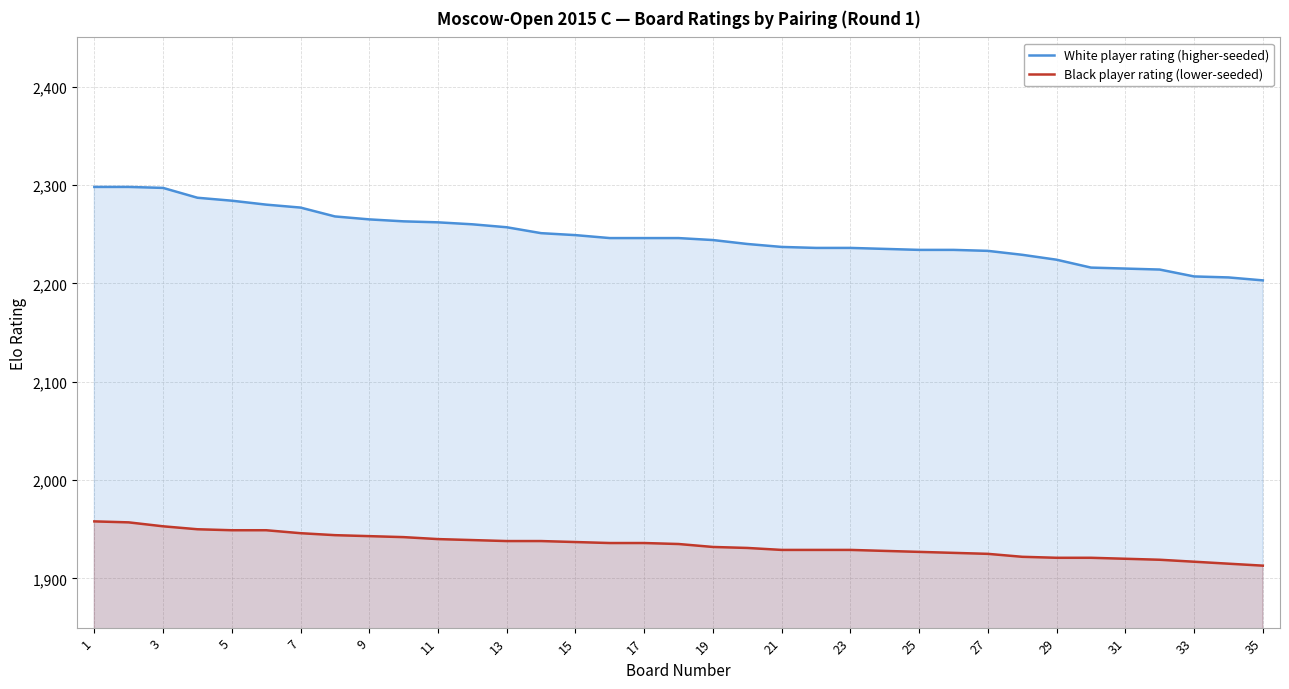

What are all the series names shown in the legend?

White player rating (higher-seeded), Black player rating (lower-seeded)